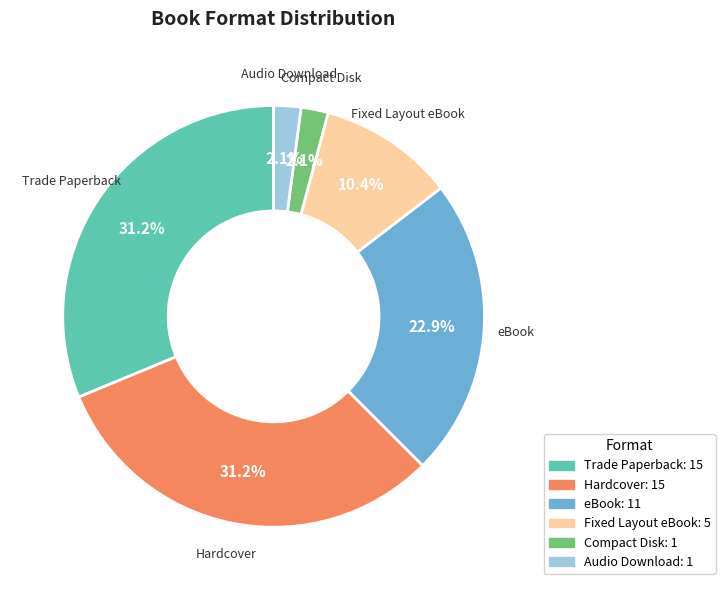

What percentage is the Hardcover slice, to the nearest percent?

31%